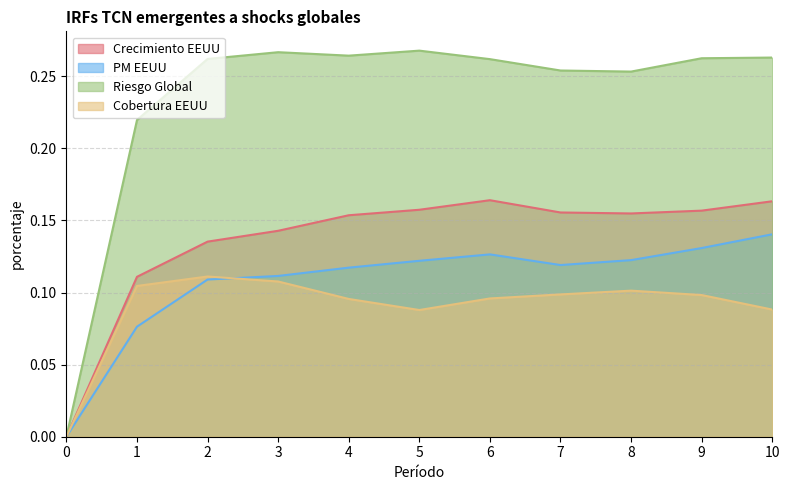

How many lines are shown in the chart?

4